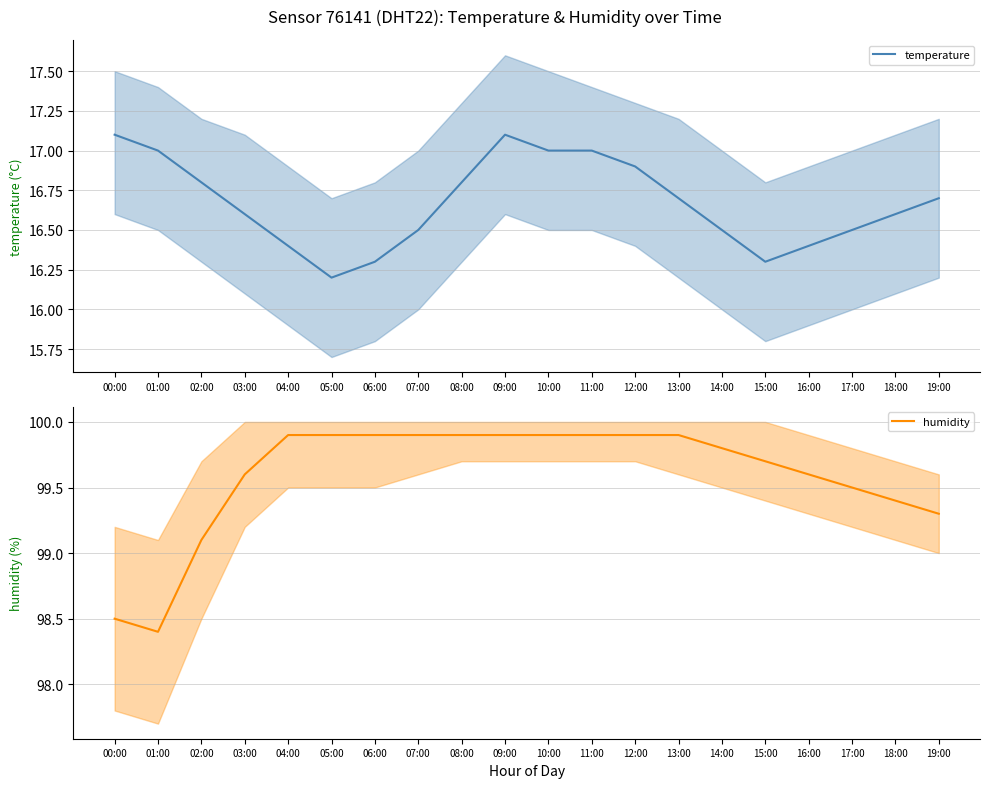

At 16:00, list the series in order from largest to smallest.

humidity, temperature